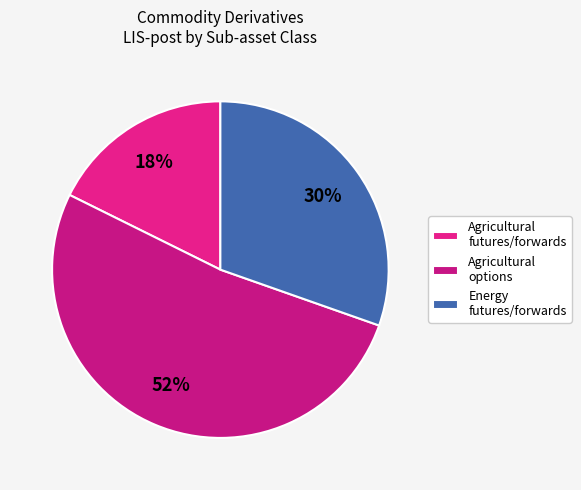

Count the number of slices in the pie.

3